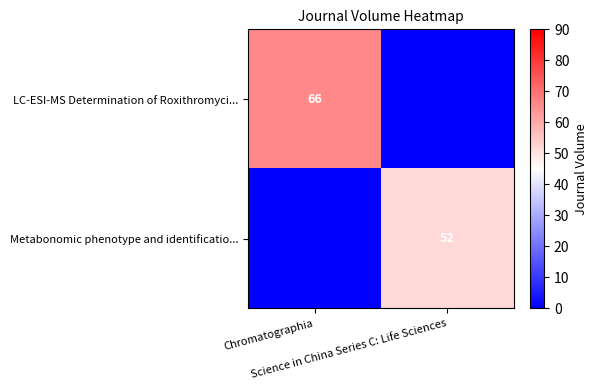

What is the difference between the maximum and minimum values in the LC-ESI-MS Determination of Roxithromyci... series?

66